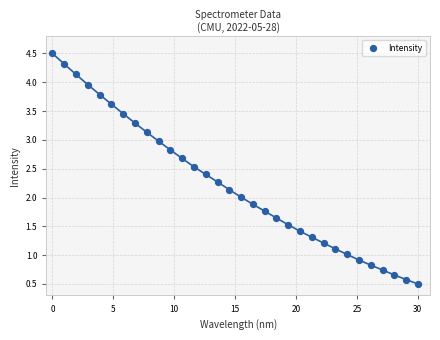

What is the range of X values (max minus min)?

30.0